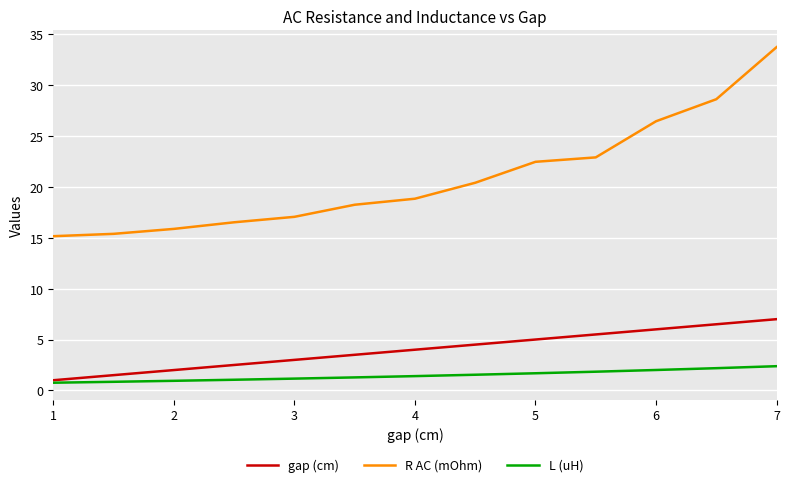

Which series has the largest range (max minus min)?

R AC (mOhm)